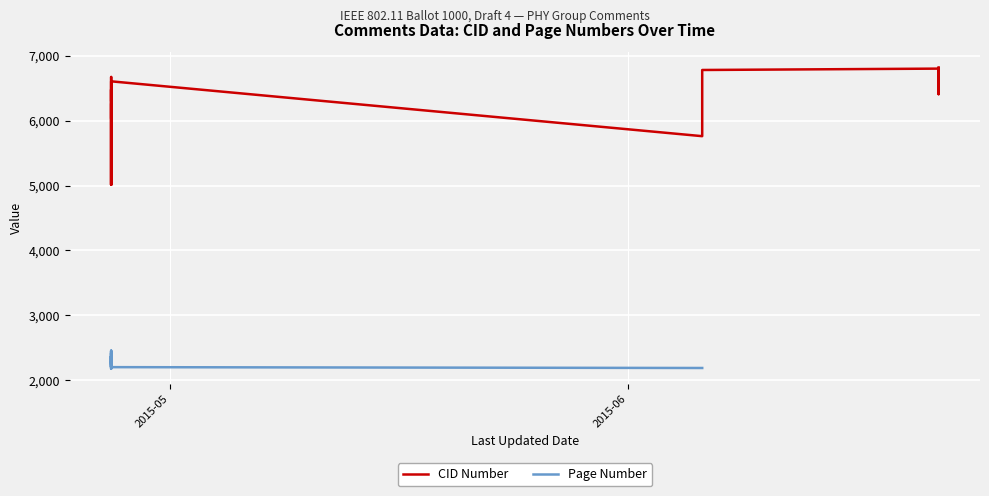

How many data points does each series have?

39